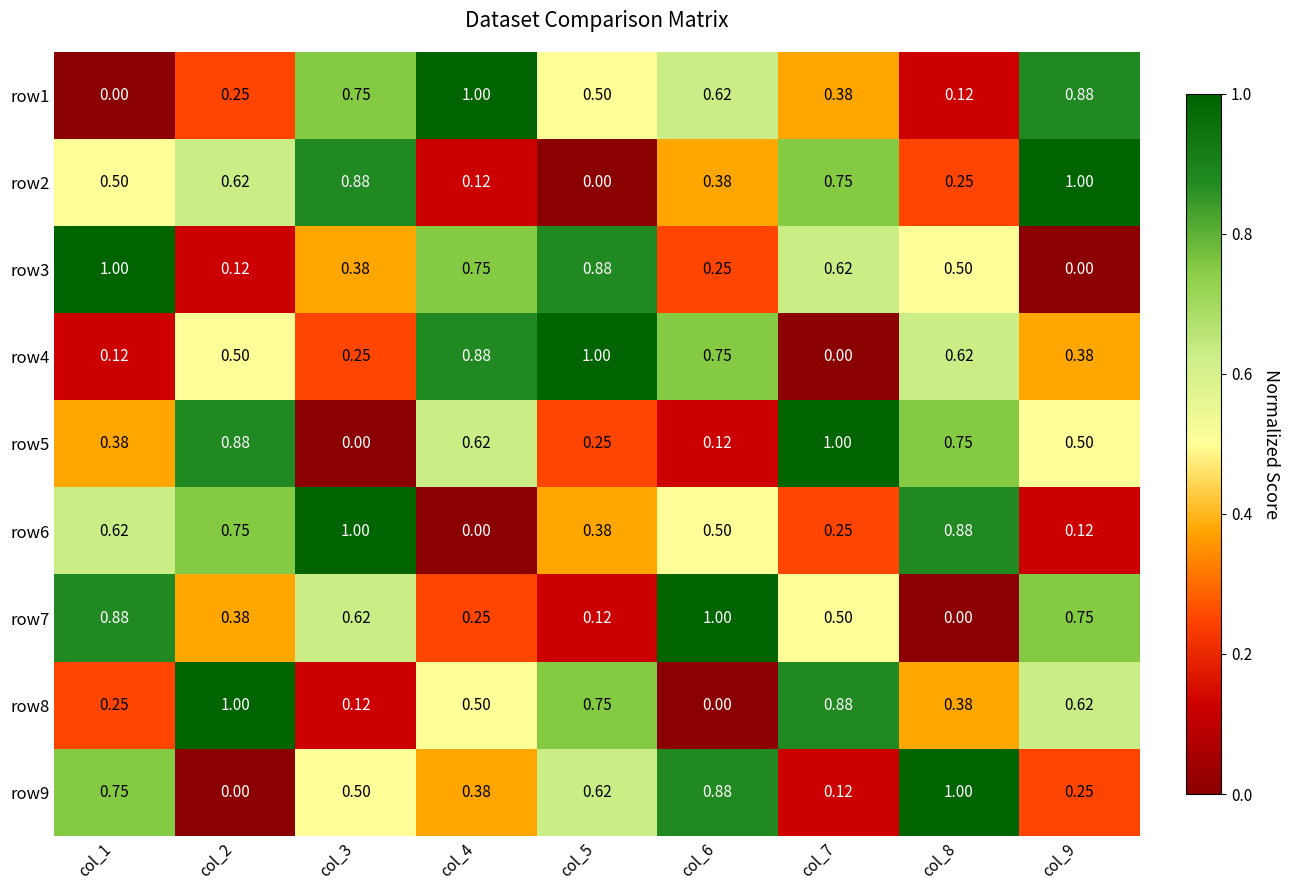

Is the value of row3 at col_6 greater than the value of row1 at col_9?

No